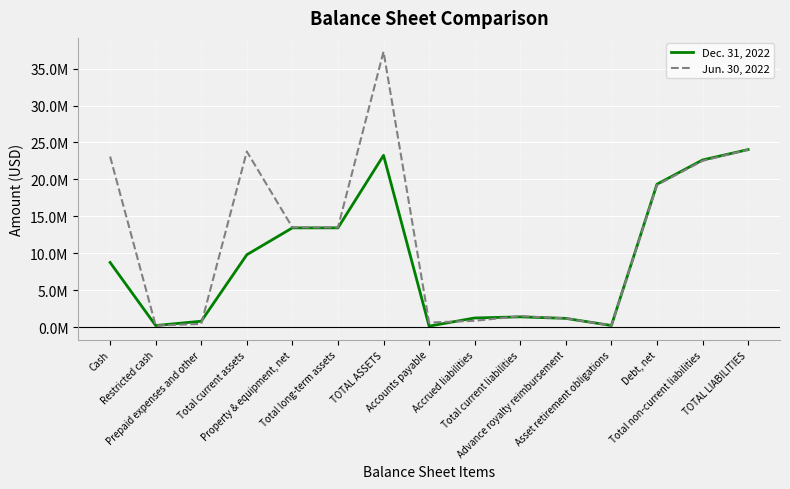

What is the minimum value shown in the chart?

150677